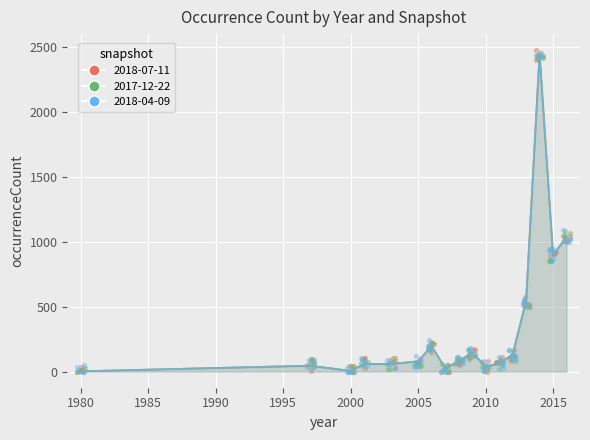

Which series contains the lowest Y value?

2018-07-11